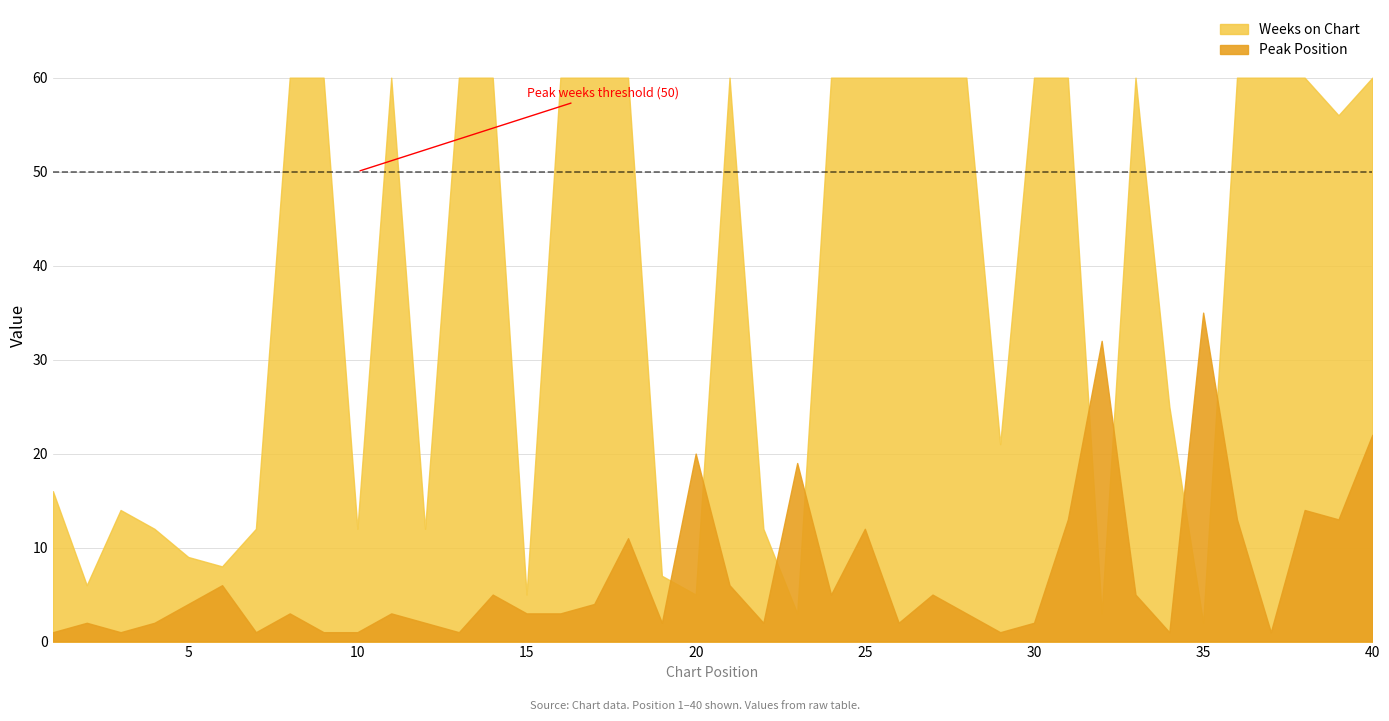

Reading right to left, transcribe all the data shown in this chart.

Peak Position: 22	13	14	1	13	35	1	5	32	13	2	1	3	5	2	12	5	19	2	6	20	2	11	4	3	3	5	1	2	3	1	1	3	1	6	4	2	1	2	1
Weeks on Chart: 60	56	60	60	60	2	25	60	3	60	60	21	60	60	60	60	60	3	12	60	5	7	60	60	60	5	60	60	12	60	12	60	60	12	8	9	12	14	6	16